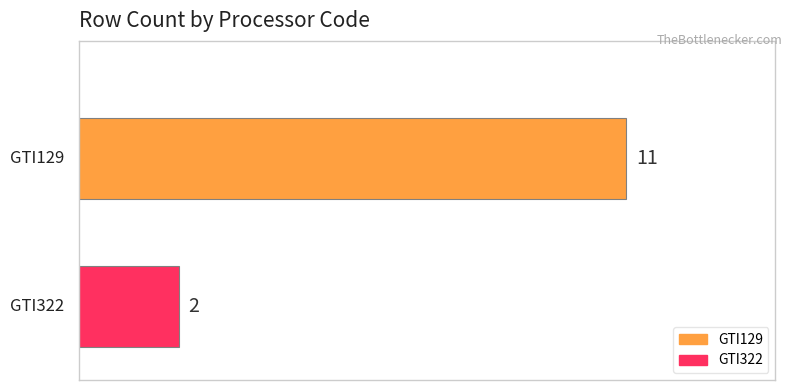

List the series in order of their peak value, lowest first.

GTI322, GTI129